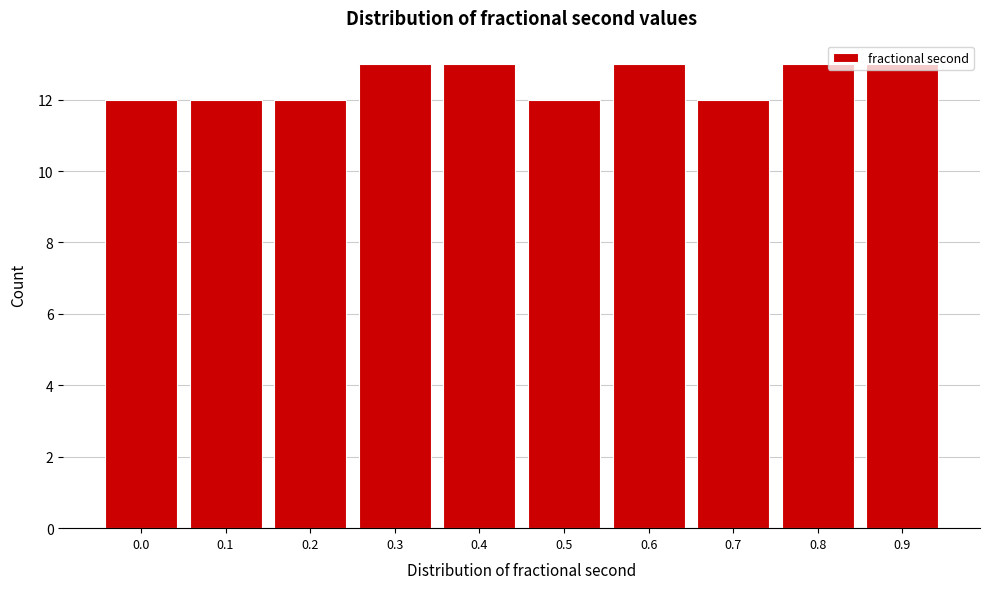

What is the value of the 6th bar from the left?

12